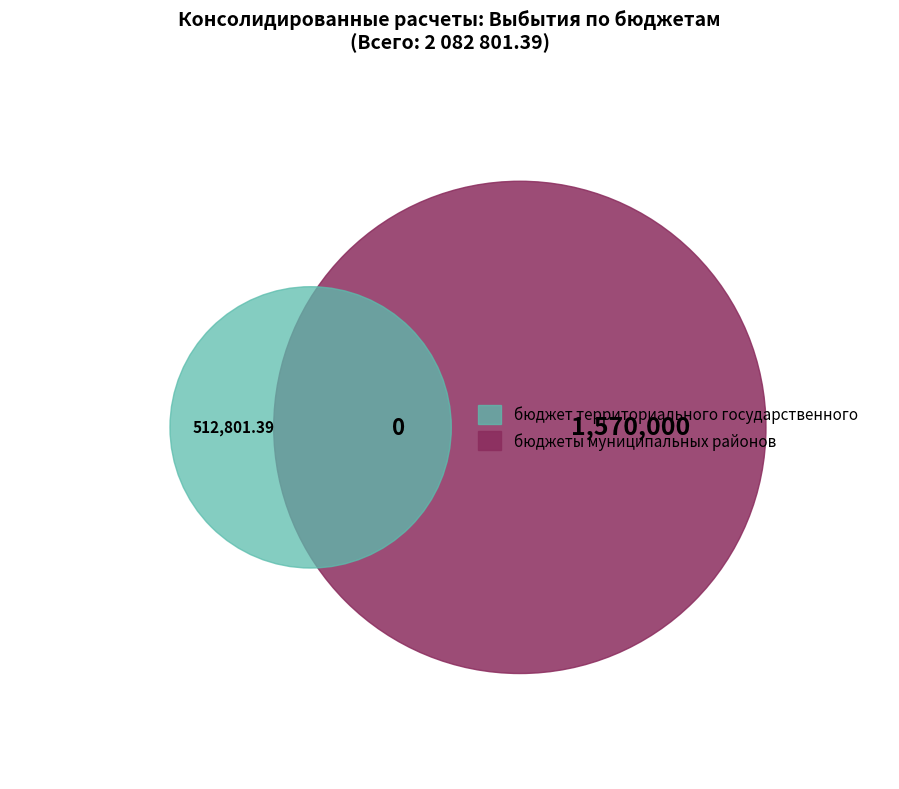

What percentage is the бюджет территориального государственного slice, to the nearest percent?

25%